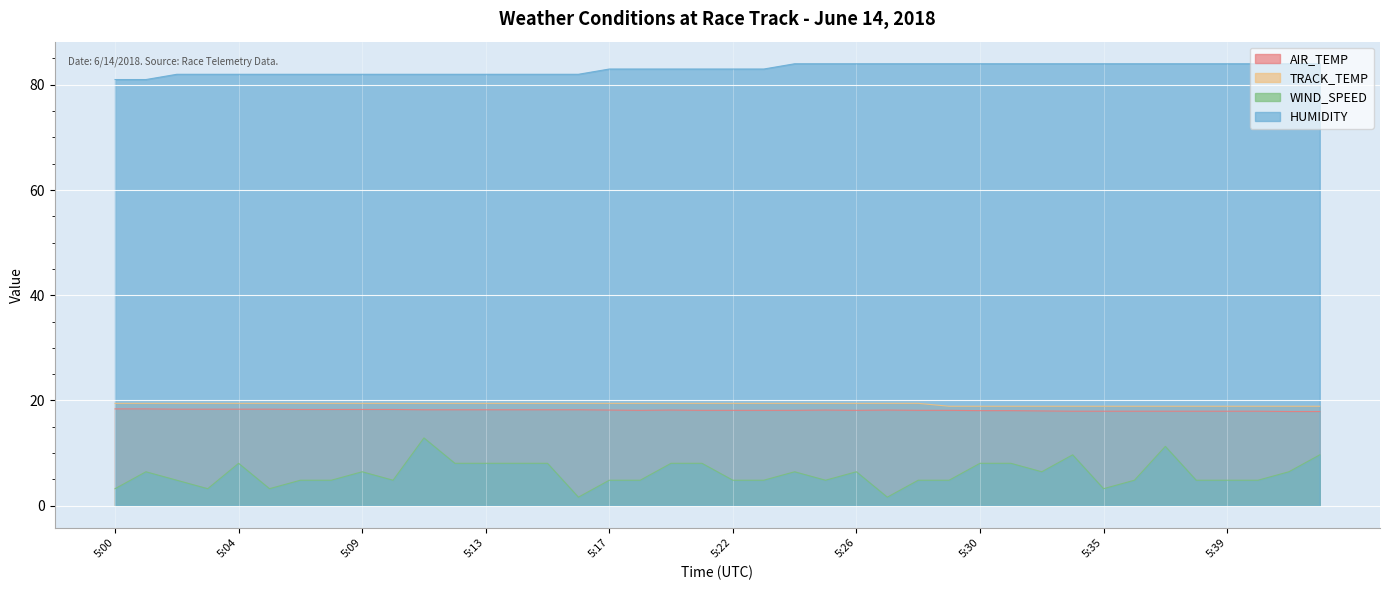

In WIND_SPEED, how many points are lower than both neighbors (excluding endpoints)?

8